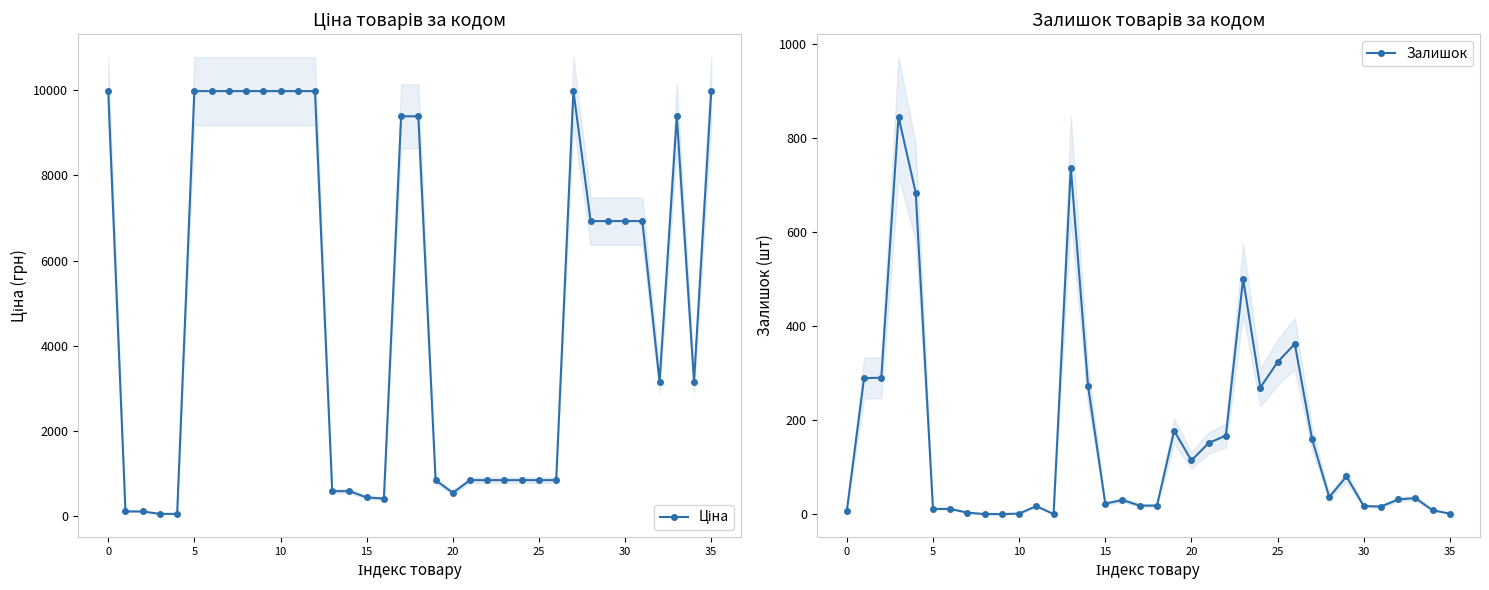

What is the maximum value for Залишок?

845